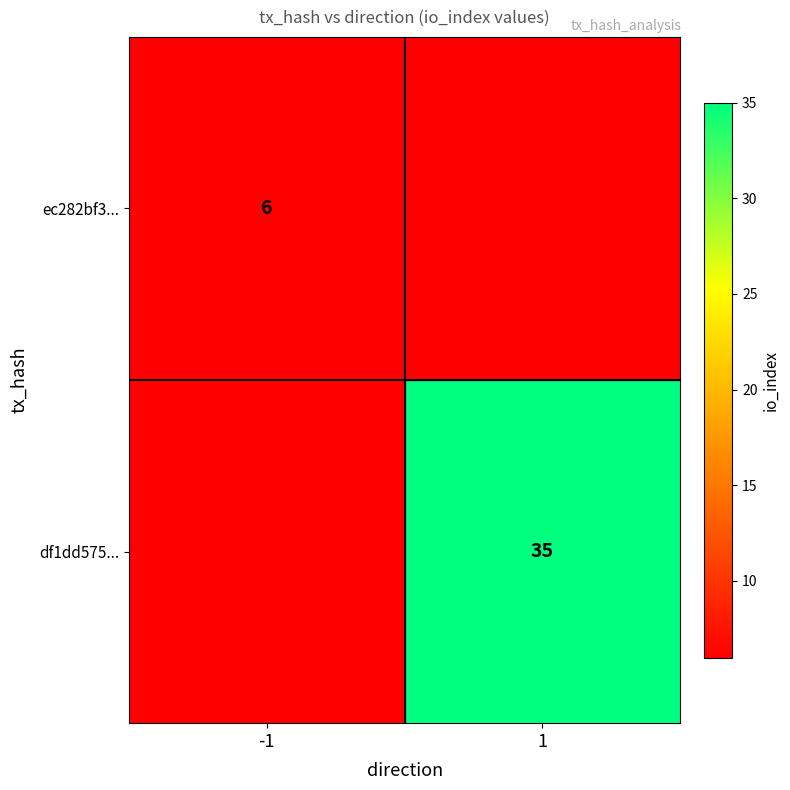

The ec282bf3... series shows 6 at -1. True or false?

True